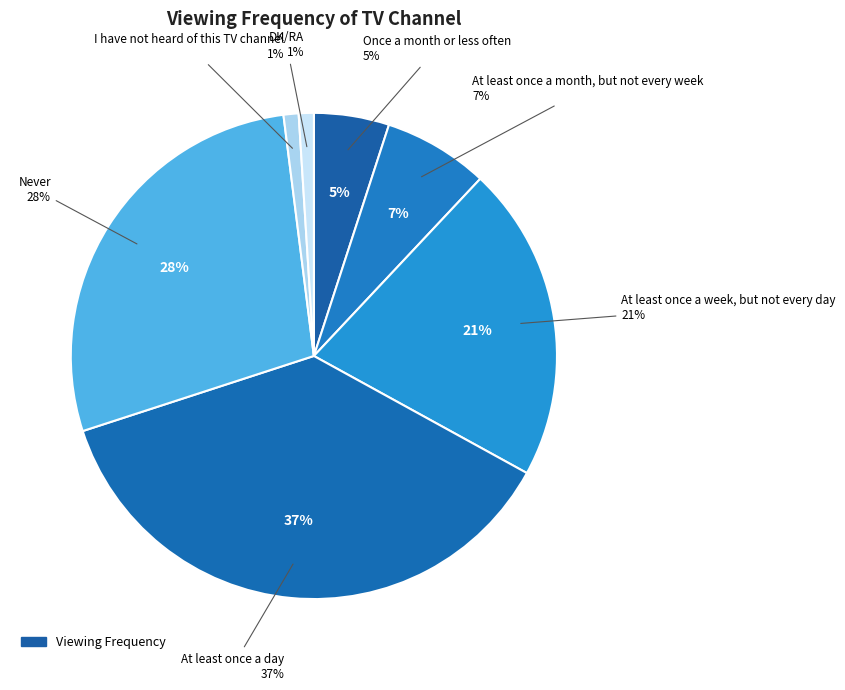

How many segments does this pie chart have?

7